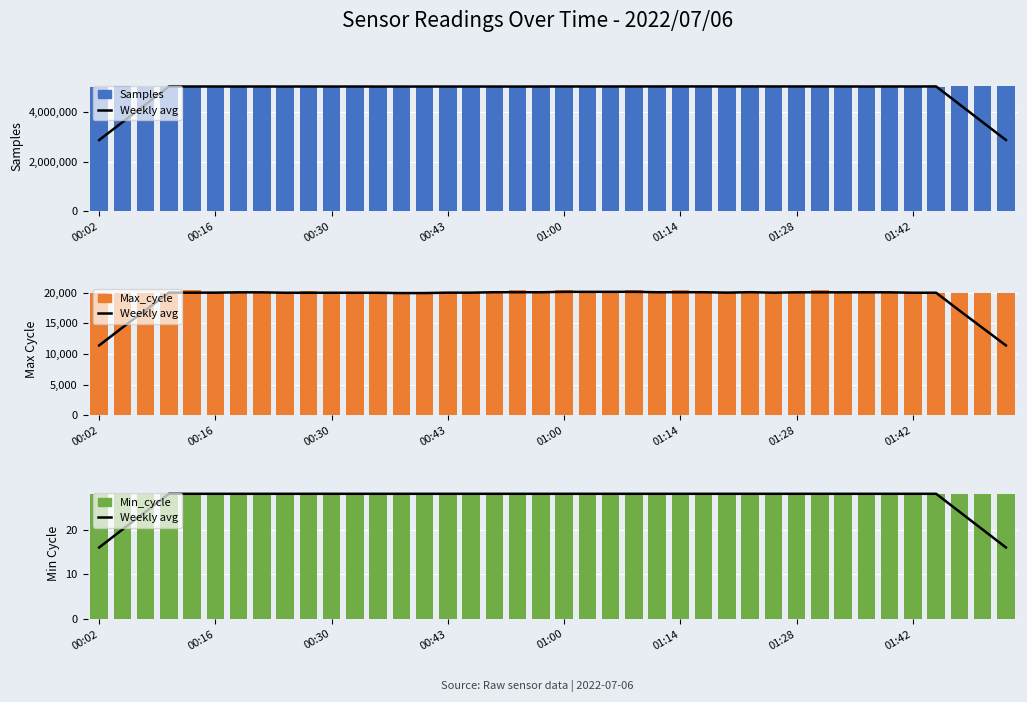

What is the label of the 8th bar from the right?

32